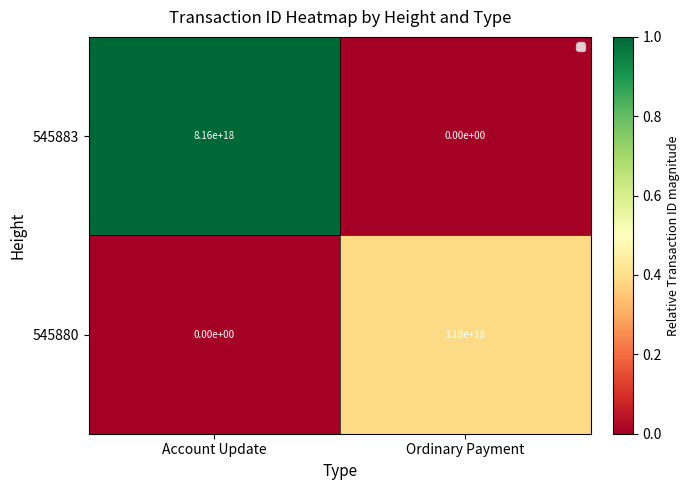

List the series in order of their peak value, highest first.

545883, 545880